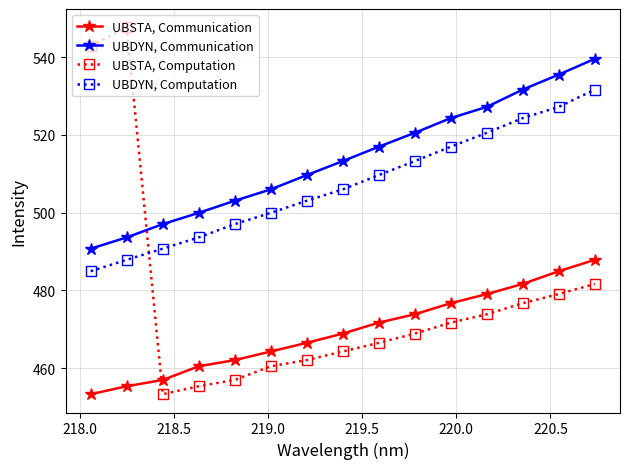

At how many categories does at least one series exceed 495?

15